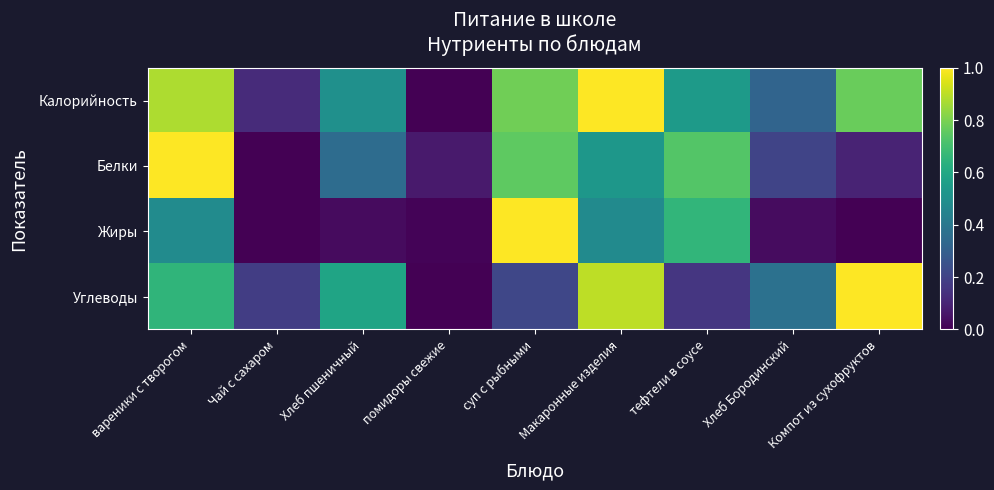

Which series has the largest total across all categories?

Калорийность